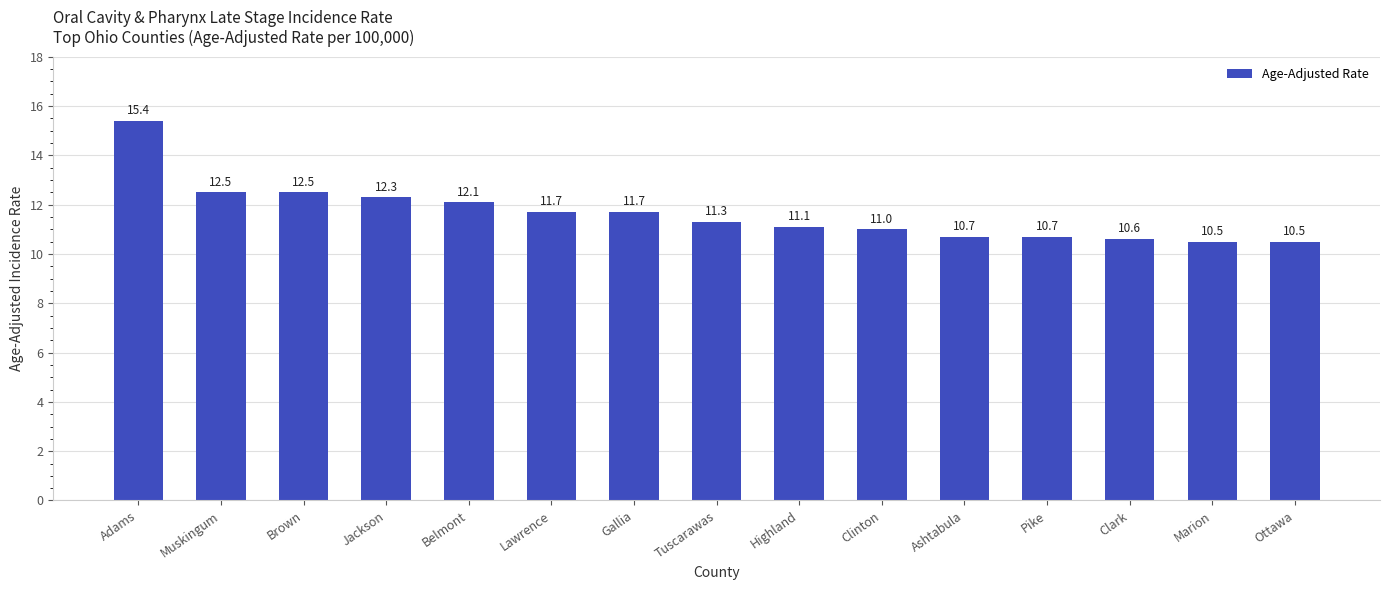

What is the minimum value shown in the chart?

10.5